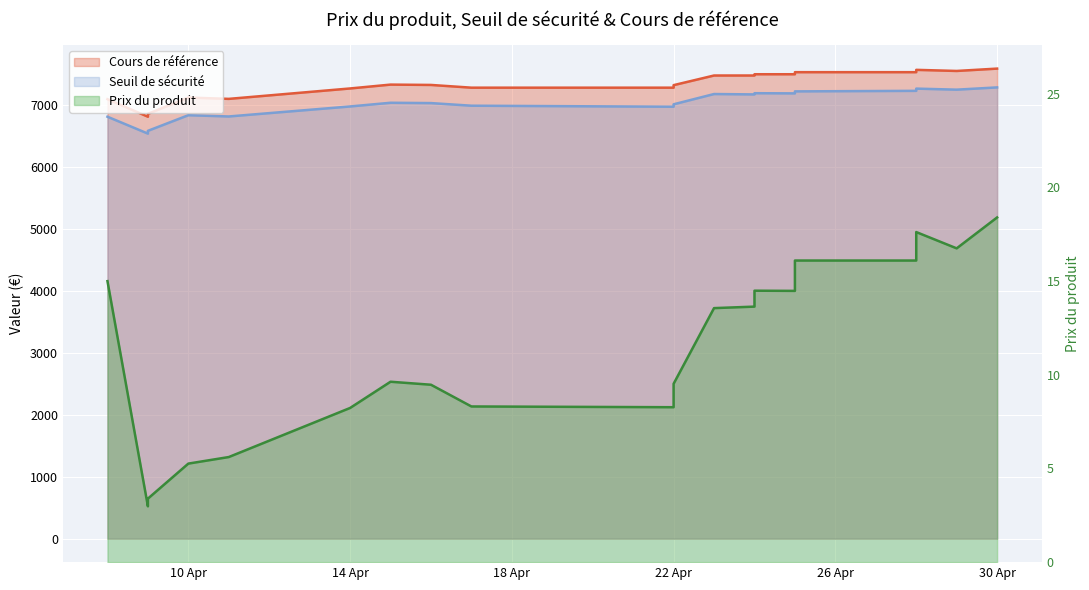

Between 2025-04-22 and 2025-04-24, which is larger?

2025-04-24